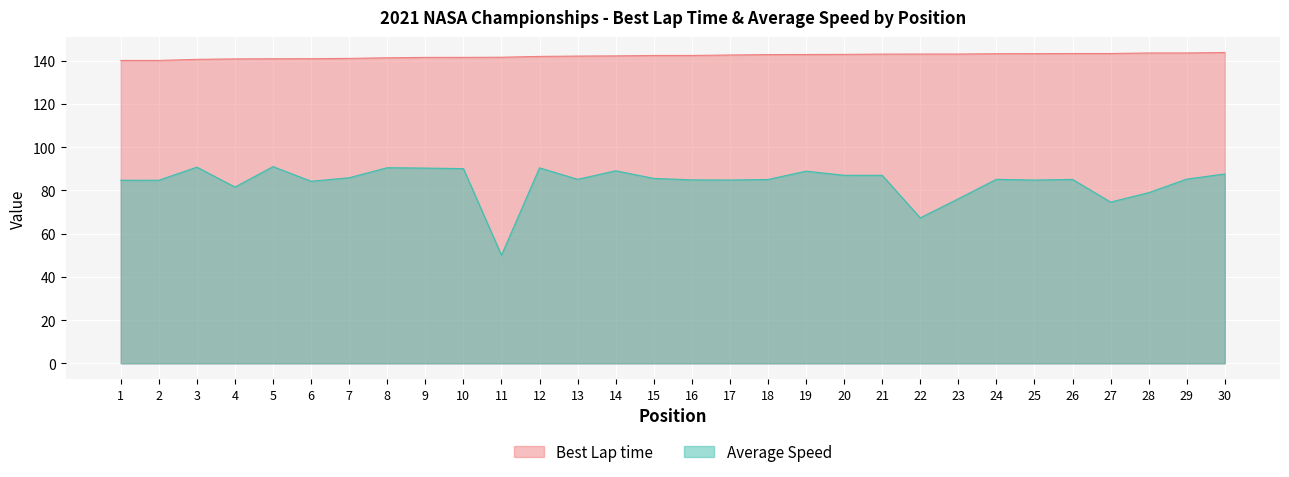

What is the approximate value of Best Lap time at 26?

143.3